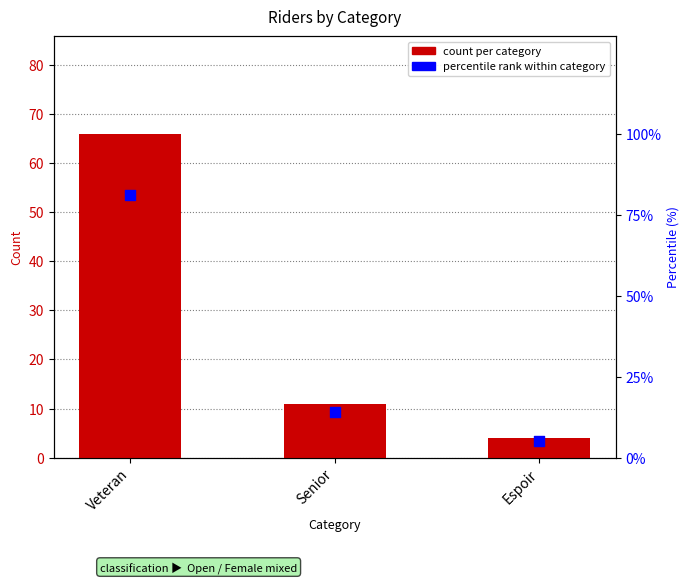

Which series has the largest total across all categories?

percentile rank within category